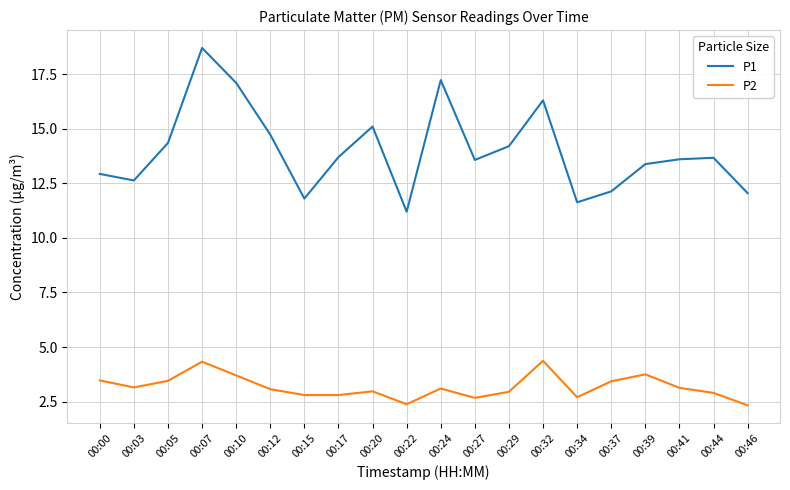

Rank the series at 00:10 from lowest to highest value.

P2, P1